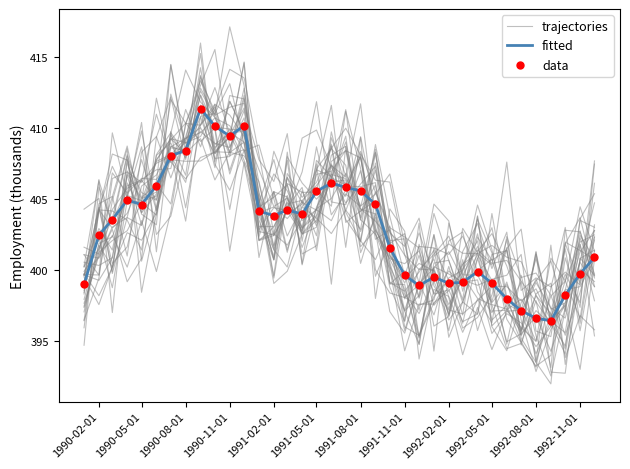

Which series contains the highest Y value?

trajectories